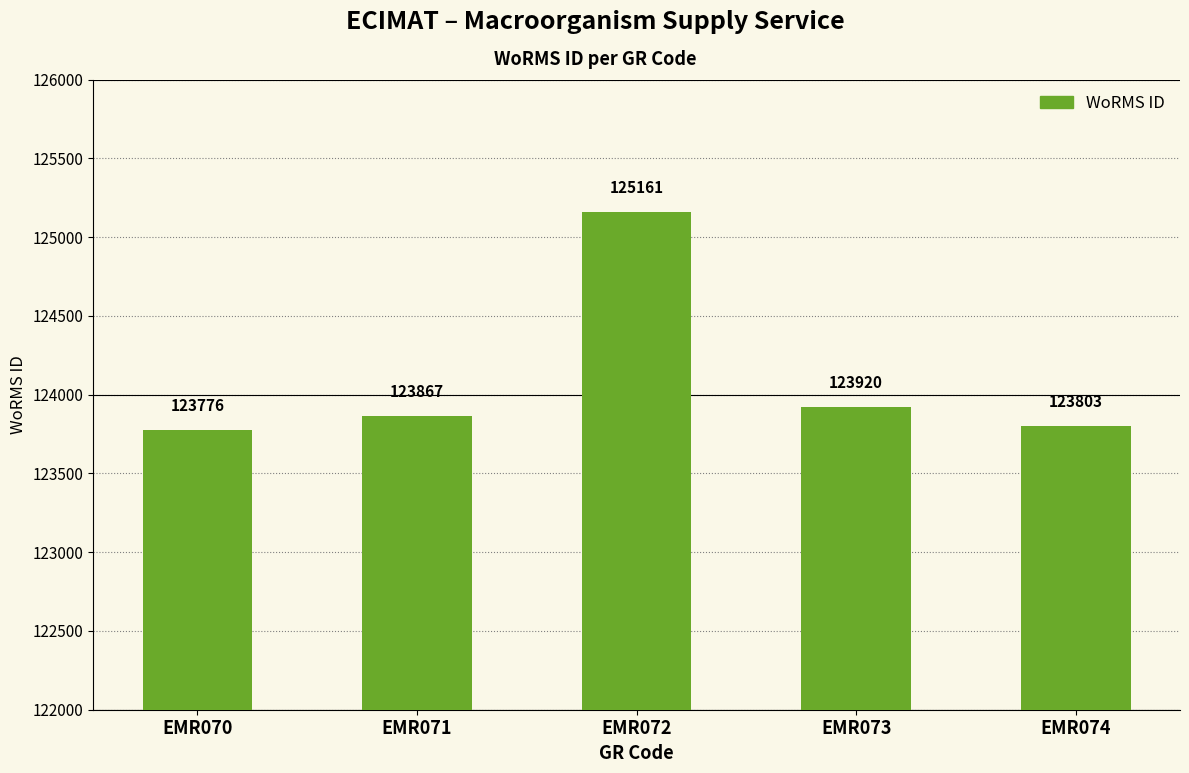

Which has a higher value, EMR073 or EMR070?

EMR073